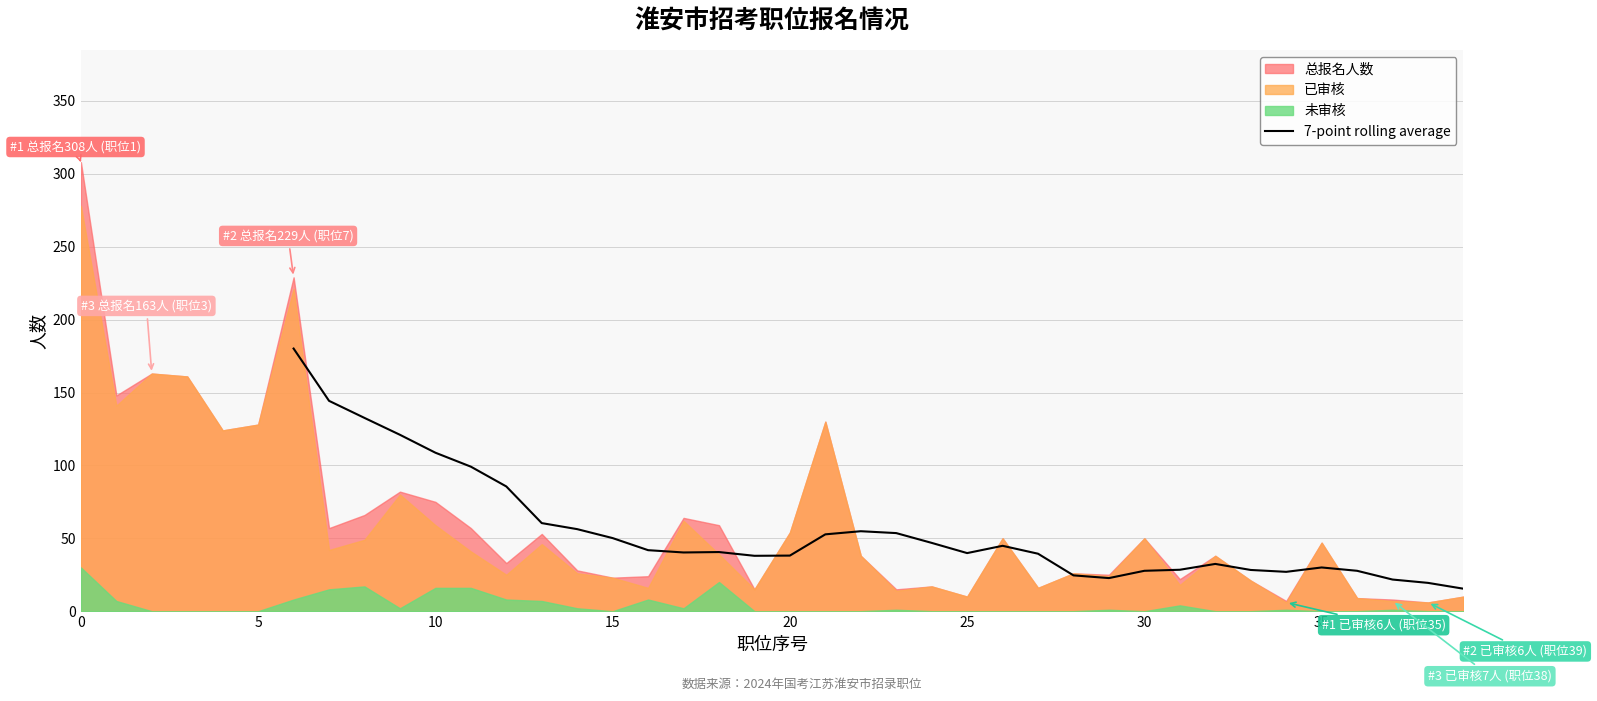

Reading left to right, what are all the values shown in this chart?

180.1	144.3	132.6	121.0	108.7	99.1	85.6	60.4	56.3	50.1	41.9	40.3	40.6	38.0	38.1	52.7	54.9	53.6	46.9	39.9	44.9	39.4	24.6	22.7	27.7	28.4	32.4	28.3	27.0	30.0	27.7	21.7	19.4	15.4